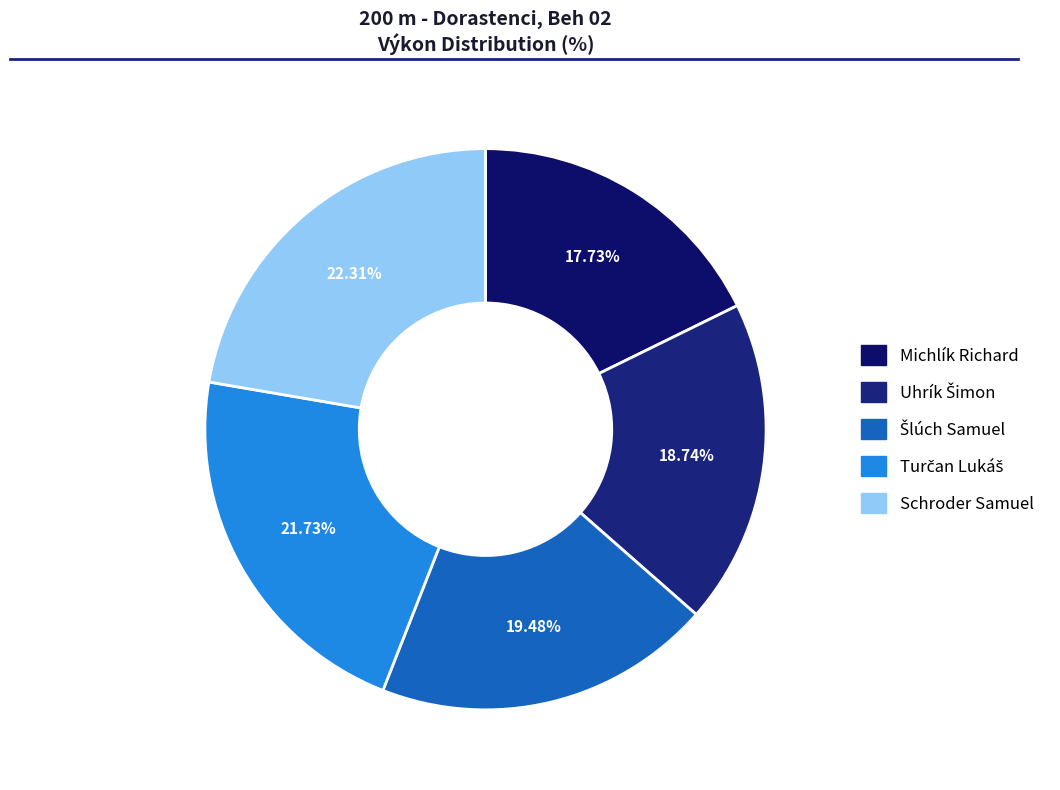

What is the change in value from Šlúch Samuel to Turčan Lukáš?

+3.3